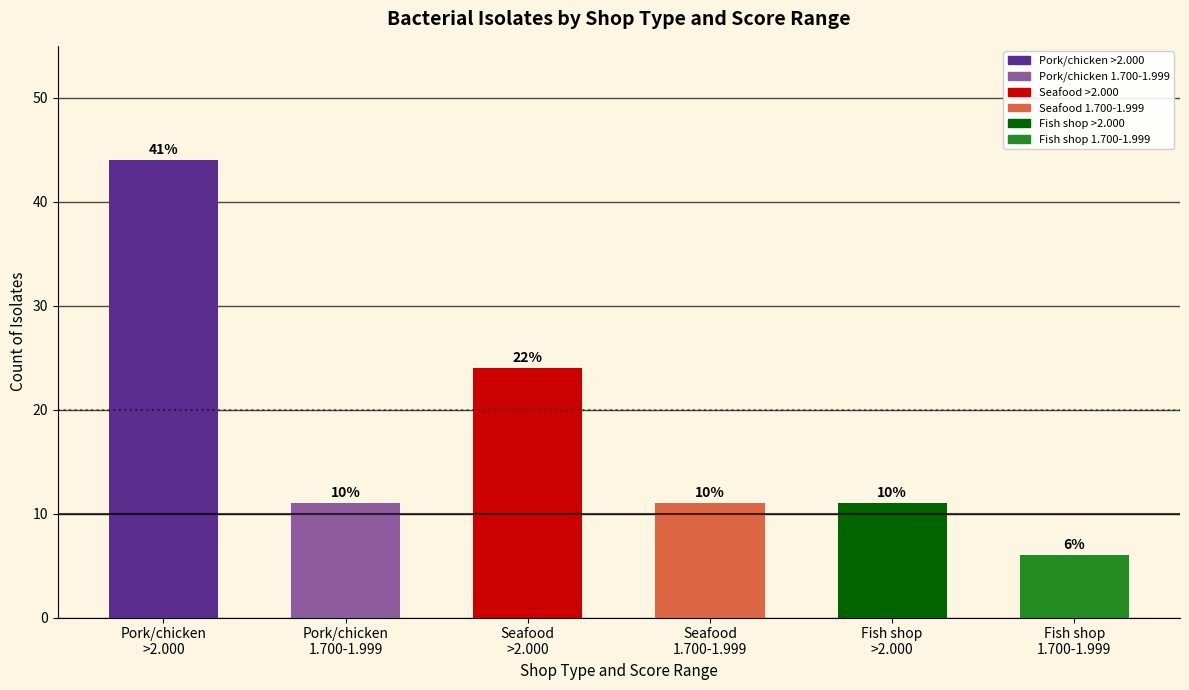

How many bars are there in total?

6